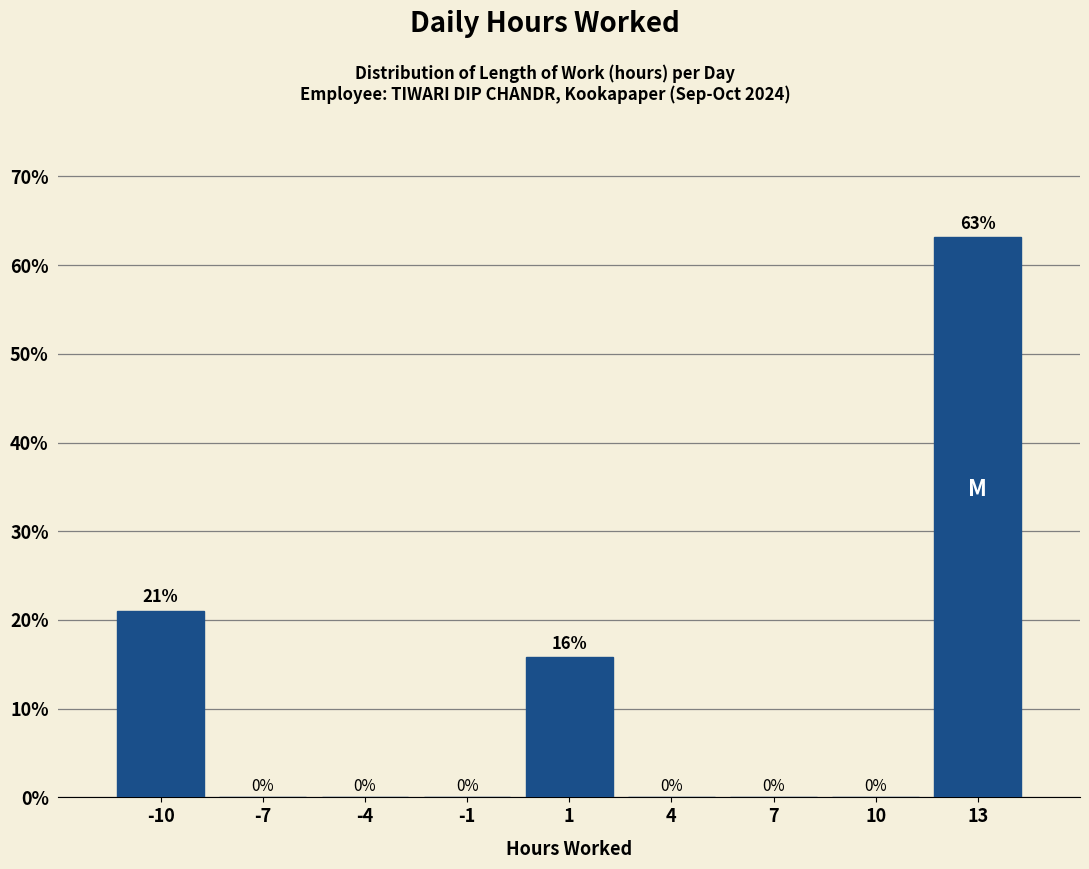

Where is the data nearest to the value 31?

-10